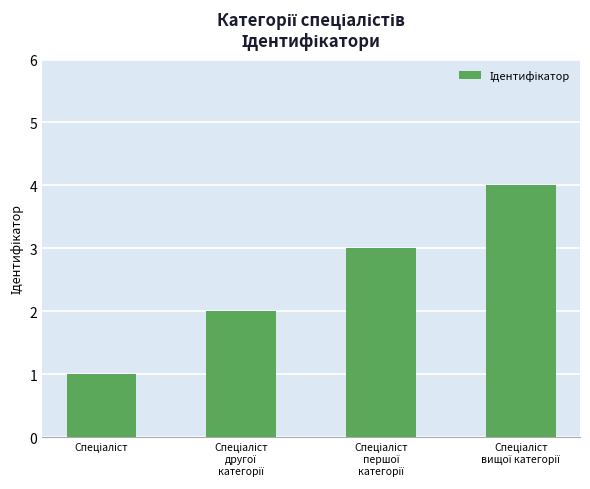

Count the number of categories in the chart.

4